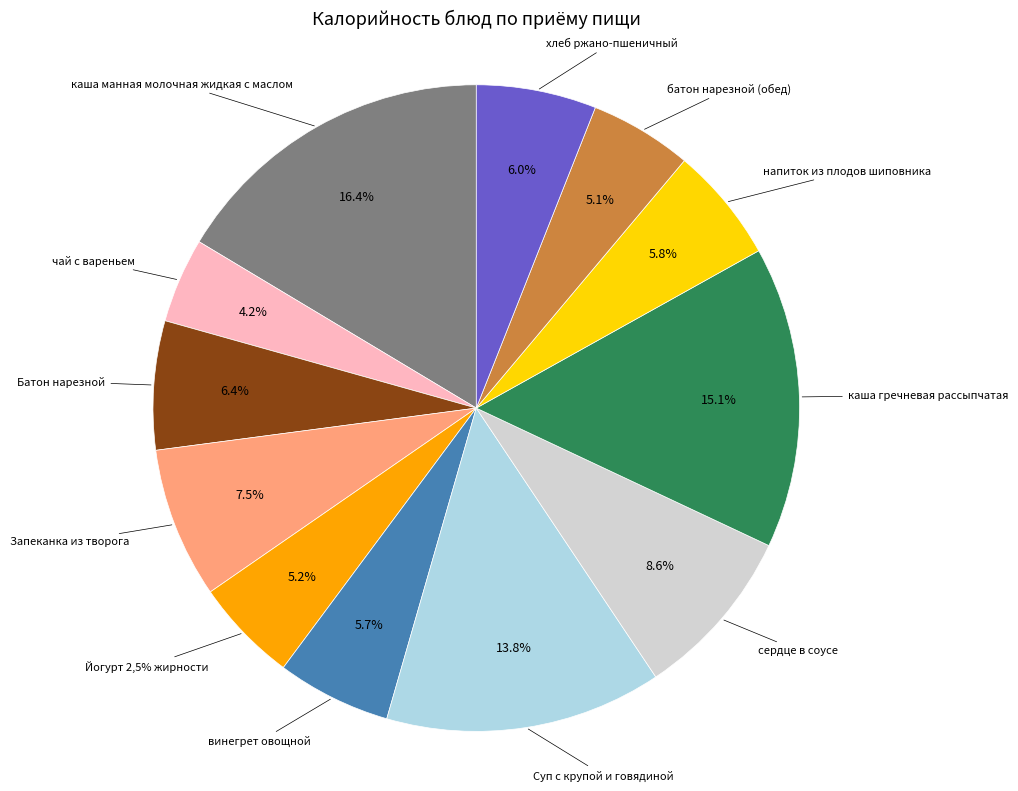

To the nearest percent, what is the average slice percentage?

8%